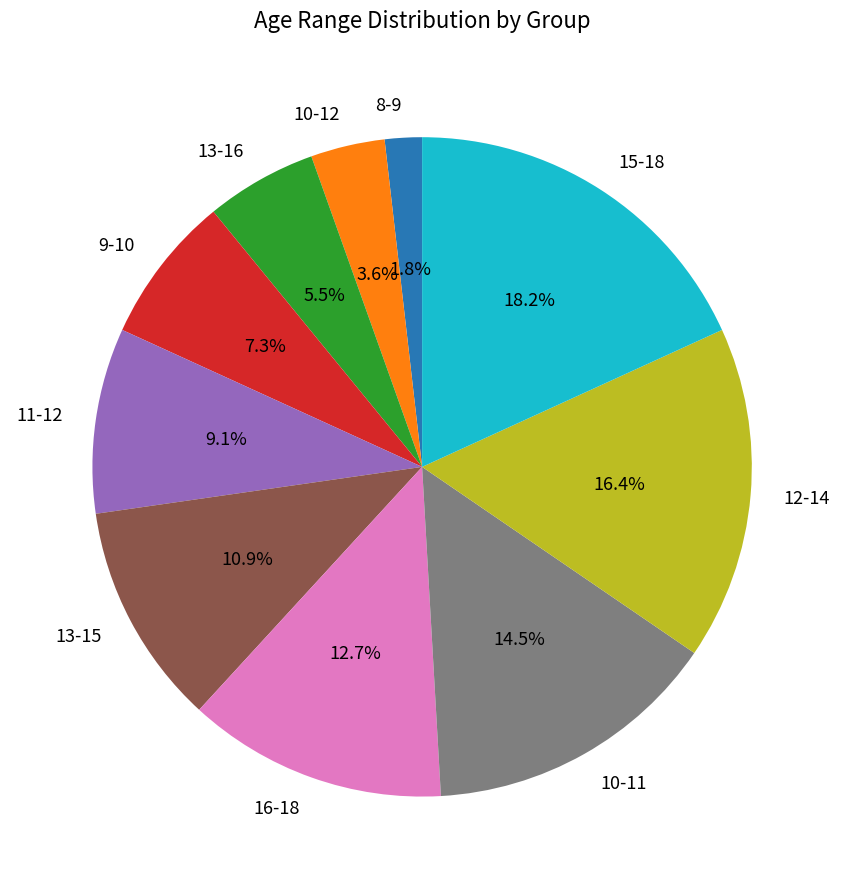

Is it true that 16-18 is 3% of the pie?

False